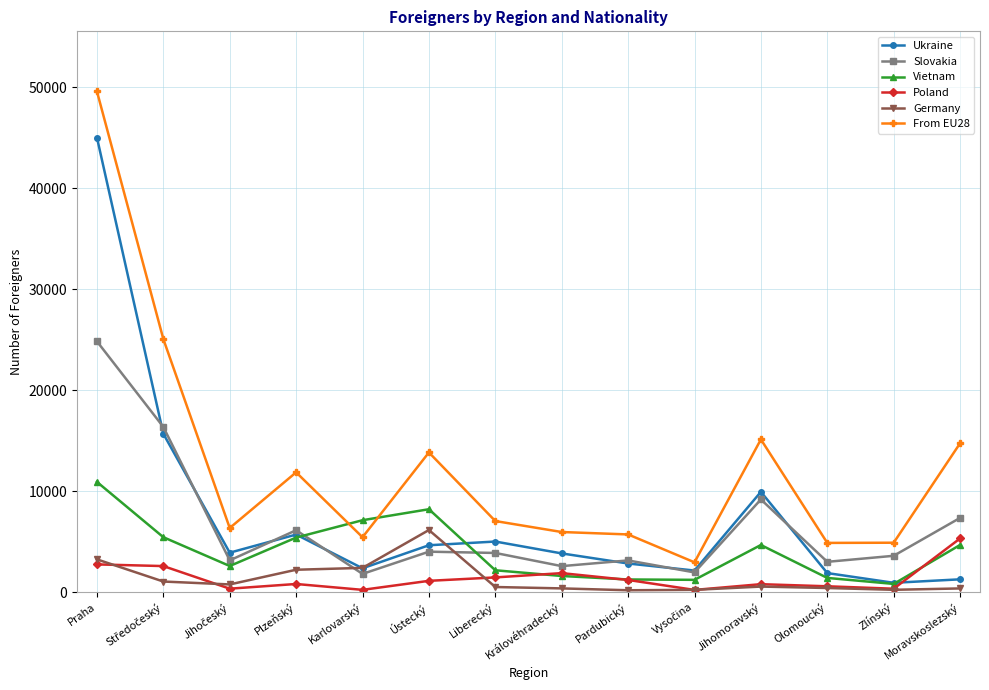

Is the value of Slovakia at Pardubický greater than the value of Vietnam at Praha?

No